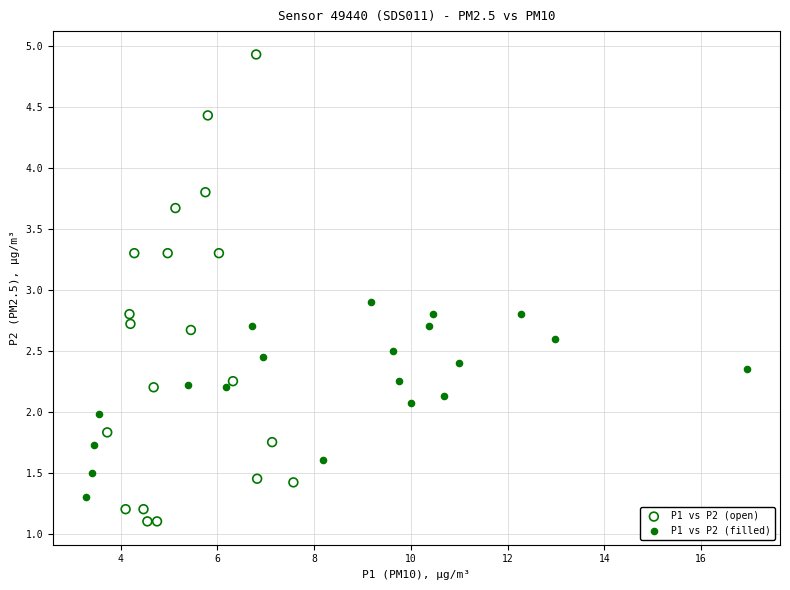

Which series contains the highest Y value?

P1 vs P2 (open)